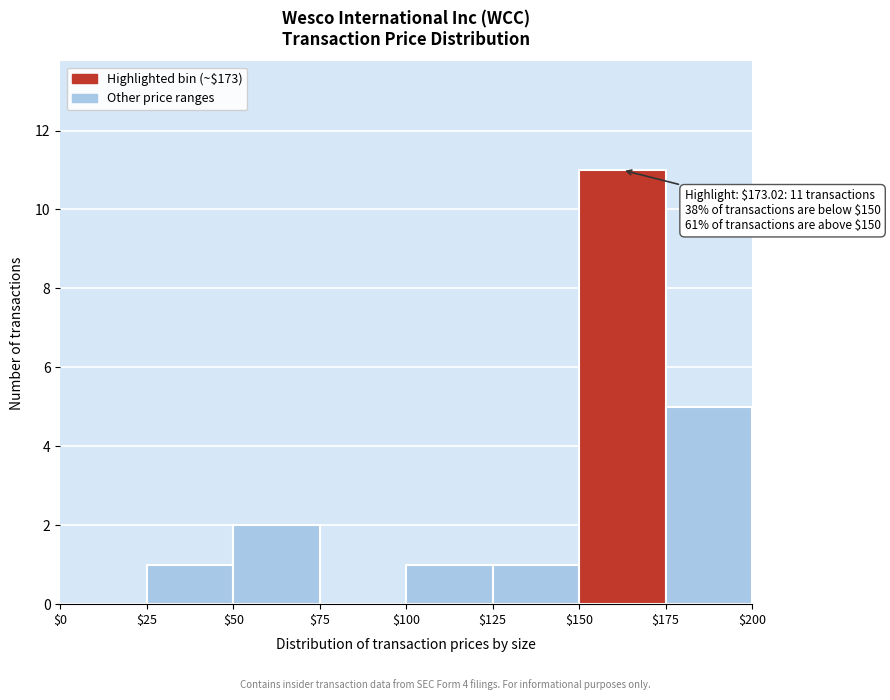

Which range on the x-axis has the tallest bar?

$150 to $175